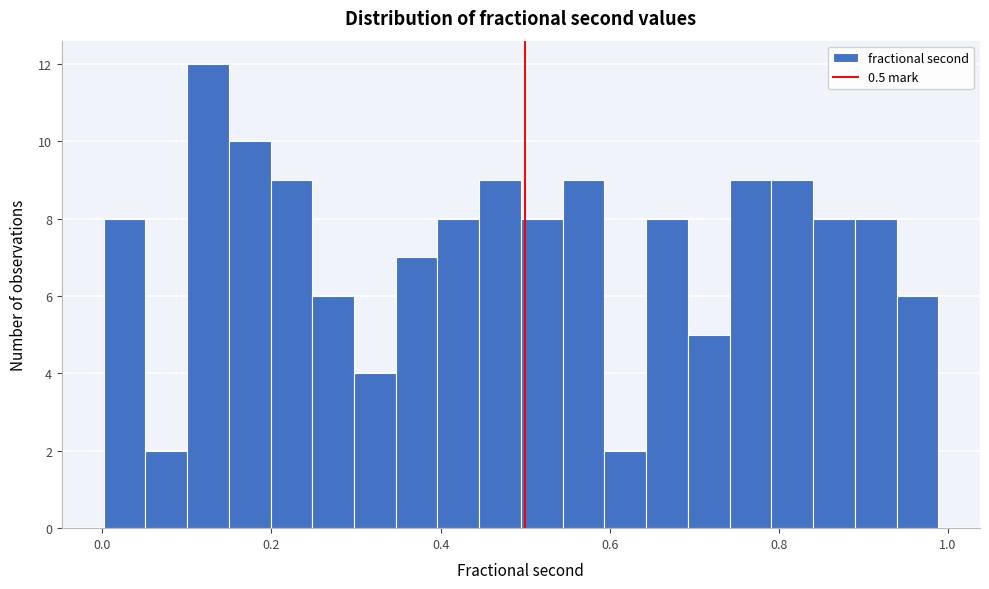

Read against the x-axis, roughly where is the centre of the tallest bar?

0.12